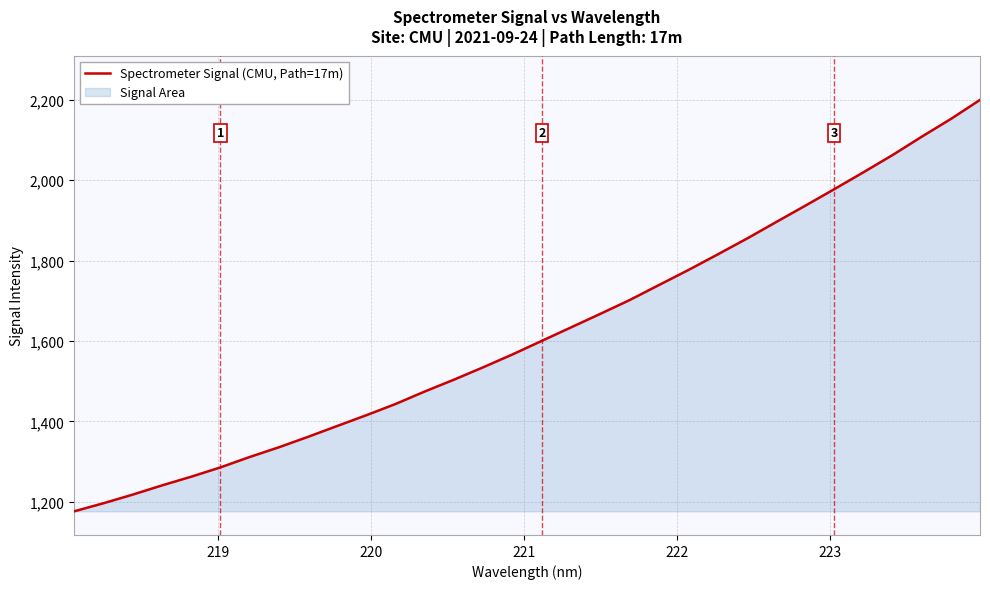

What is the smallest value displayed?

1176.3